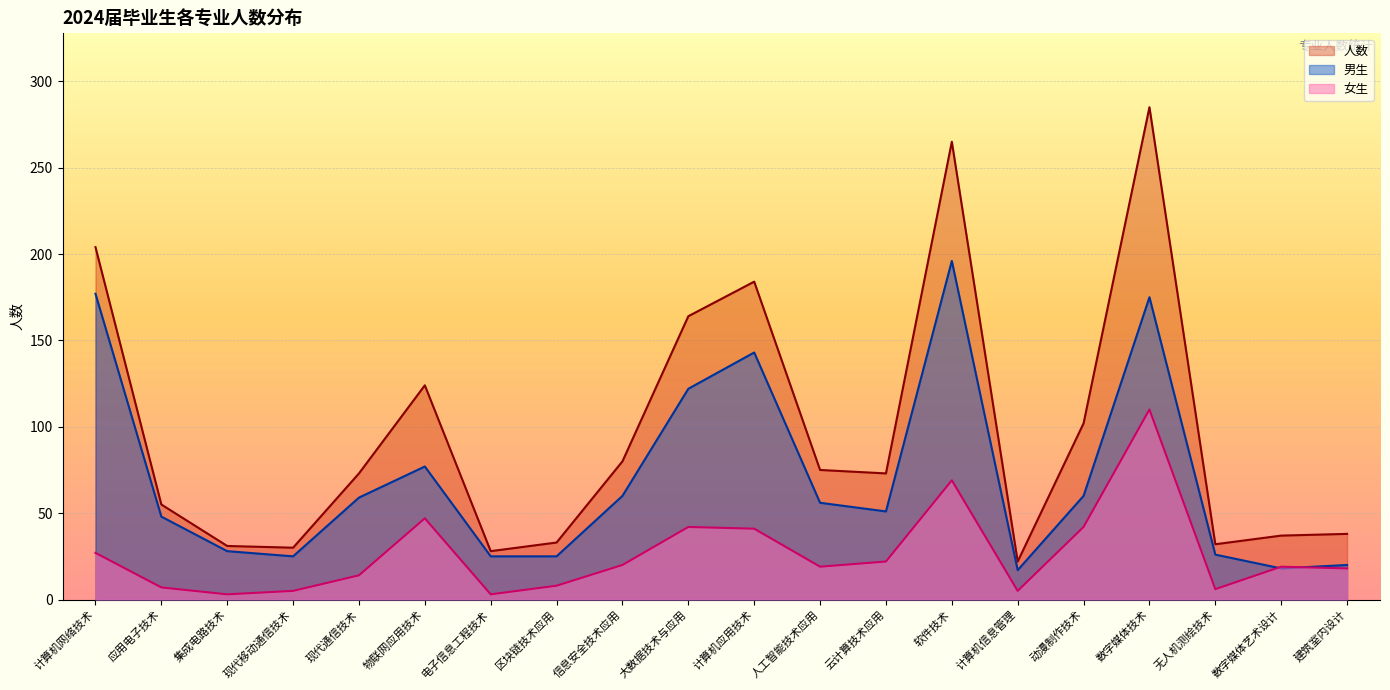

Reading left to right, what are all the values shown in this chart?

人数: 计算机网络技术=204	应用电子技术=55	集成电路技术=31	现代移动通信技术=30	现代通信技术=73	物联网应用技术=124	电子信息工程技术=28	区块链技术应用=33	信息安全技术应用=80	大数据技术与应用=164	计算机应用技术=184	人工智能技术应用=75	云计算技术应用=73	软件技术=265	计算机信息管理=22	动漫制作技术=102	数字媒体技术=285	无人机测绘技术=32	数字媒体艺术设计=37	建筑室内设计=38
男生: 计算机网络技术=177	应用电子技术=48	集成电路技术=28	现代移动通信技术=25	现代通信技术=59	物联网应用技术=77	电子信息工程技术=25	区块链技术应用=25	信息安全技术应用=60	大数据技术与应用=122	计算机应用技术=143	人工智能技术应用=56	云计算技术应用=51	软件技术=196	计算机信息管理=17	动漫制作技术=60	数字媒体技术=175	无人机测绘技术=26	数字媒体艺术设计=18	建筑室内设计=20
女生: 计算机网络技术=27	应用电子技术=7	集成电路技术=3	现代移动通信技术=5	现代通信技术=14	物联网应用技术=47	电子信息工程技术=3	区块链技术应用=8	信息安全技术应用=20	大数据技术与应用=42	计算机应用技术=41	人工智能技术应用=19	云计算技术应用=22	软件技术=69	计算机信息管理=5	动漫制作技术=42	数字媒体技术=110	无人机测绘技术=6	数字媒体艺术设计=19	建筑室内设计=18